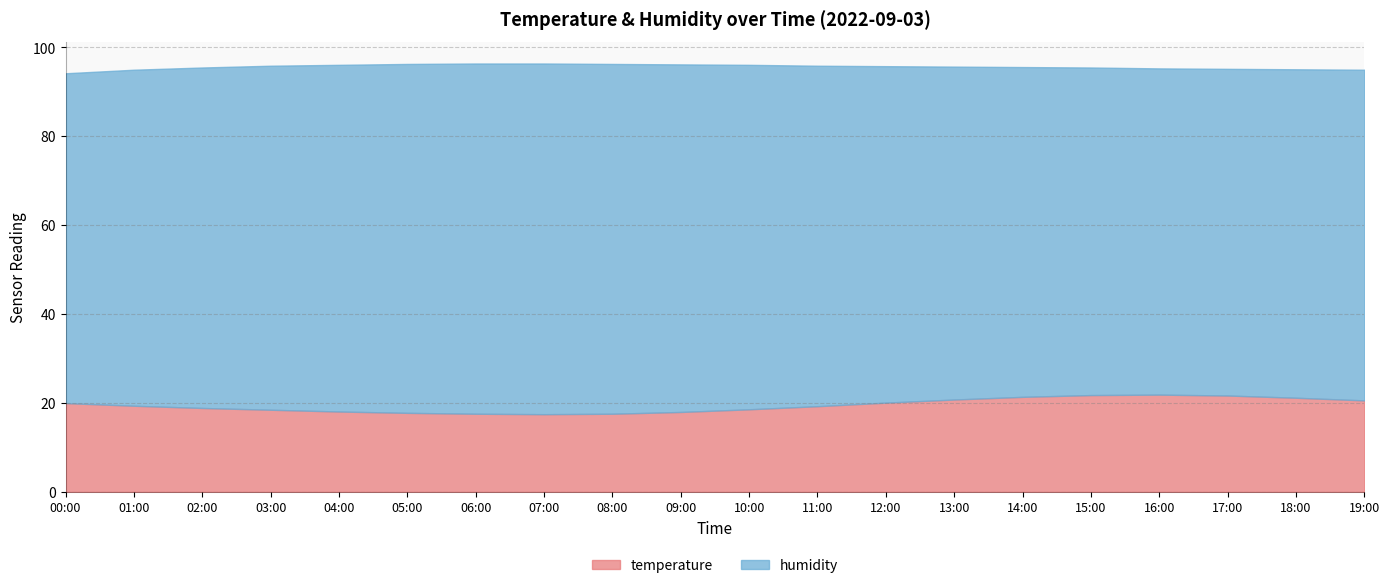

What is the label of the 10th point from the left?

09:00